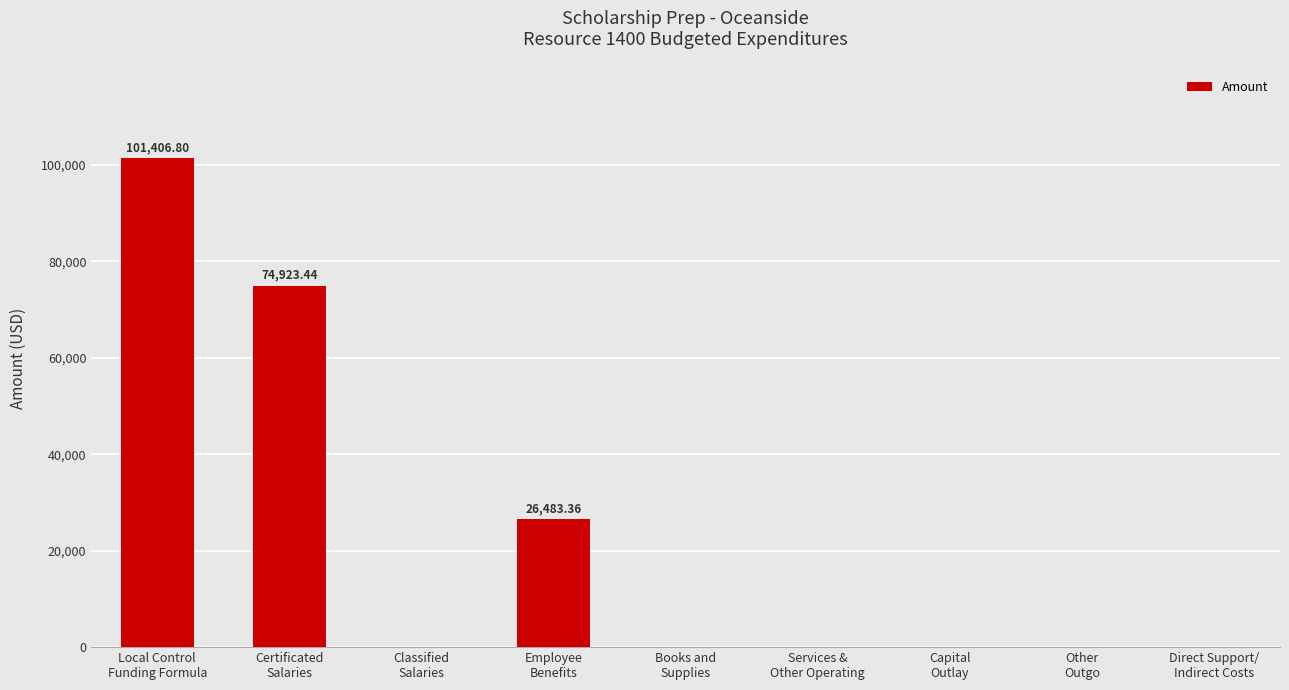

What is the maximum value shown in the chart?

101406.8